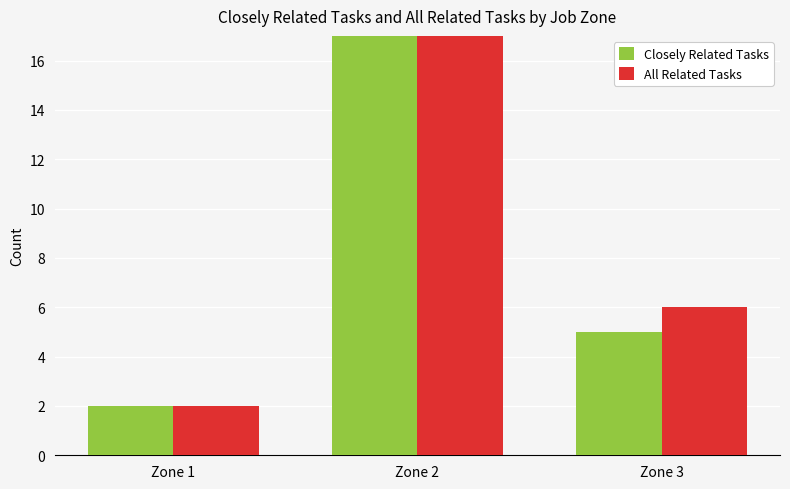

At which category is the sum across all series the highest?

Zone 2